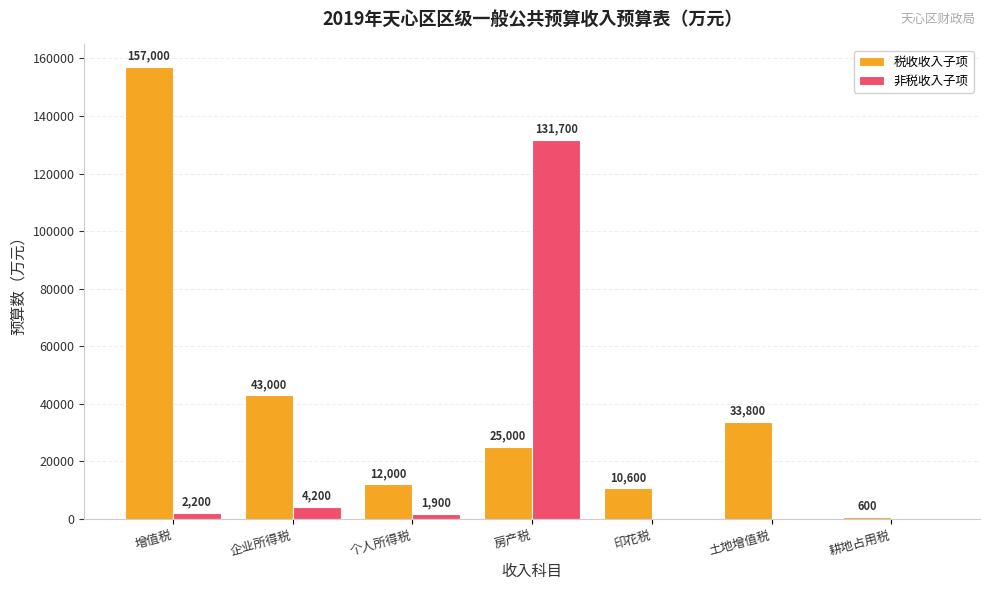

At which label is 税收收入子项 closest to 78800?

企业所得税